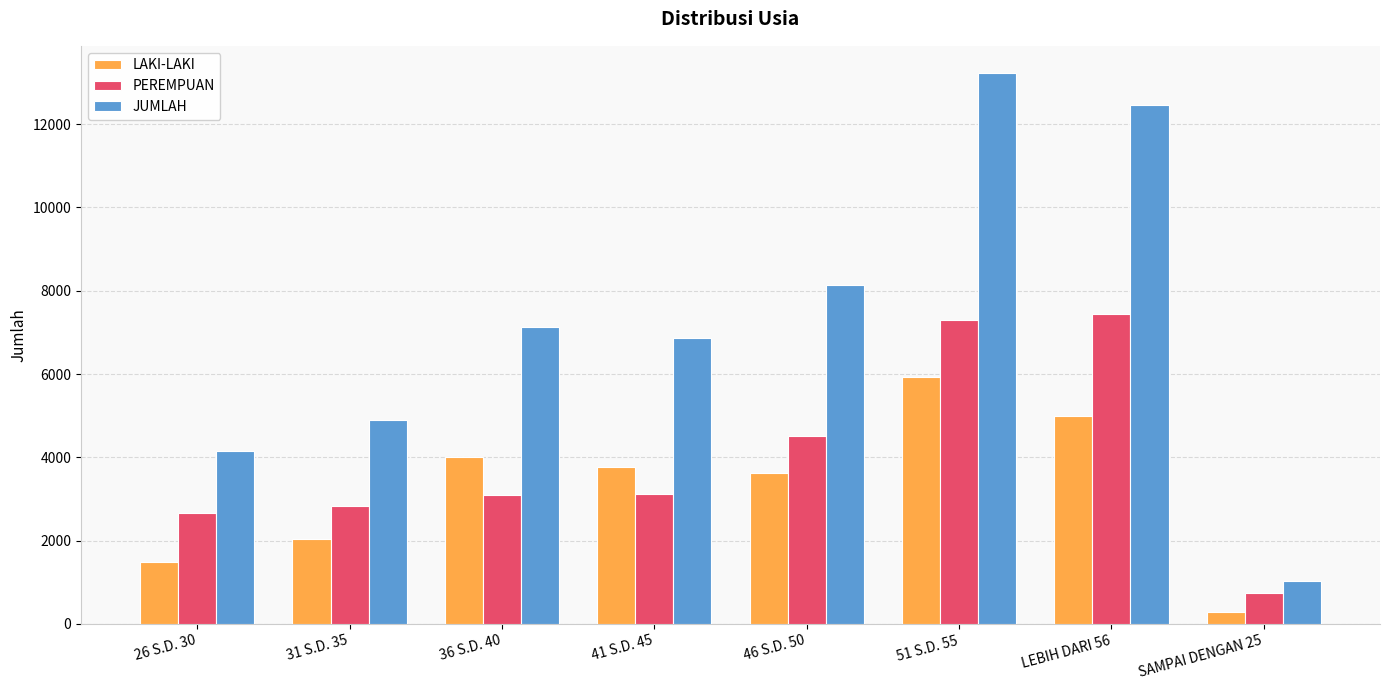

What is the average value of the JUMLAH series?

7234